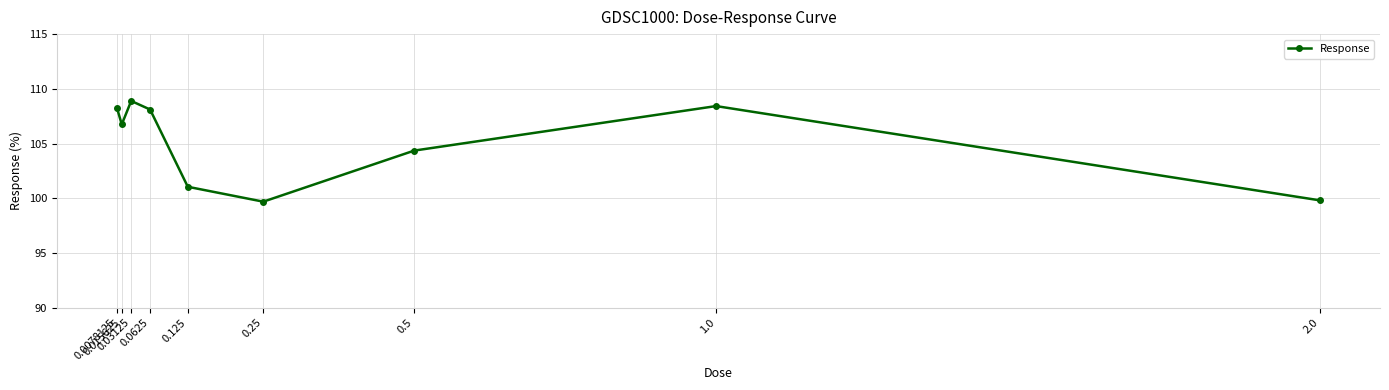

True or false: there are more than 0 points higher than both neighbors.

True